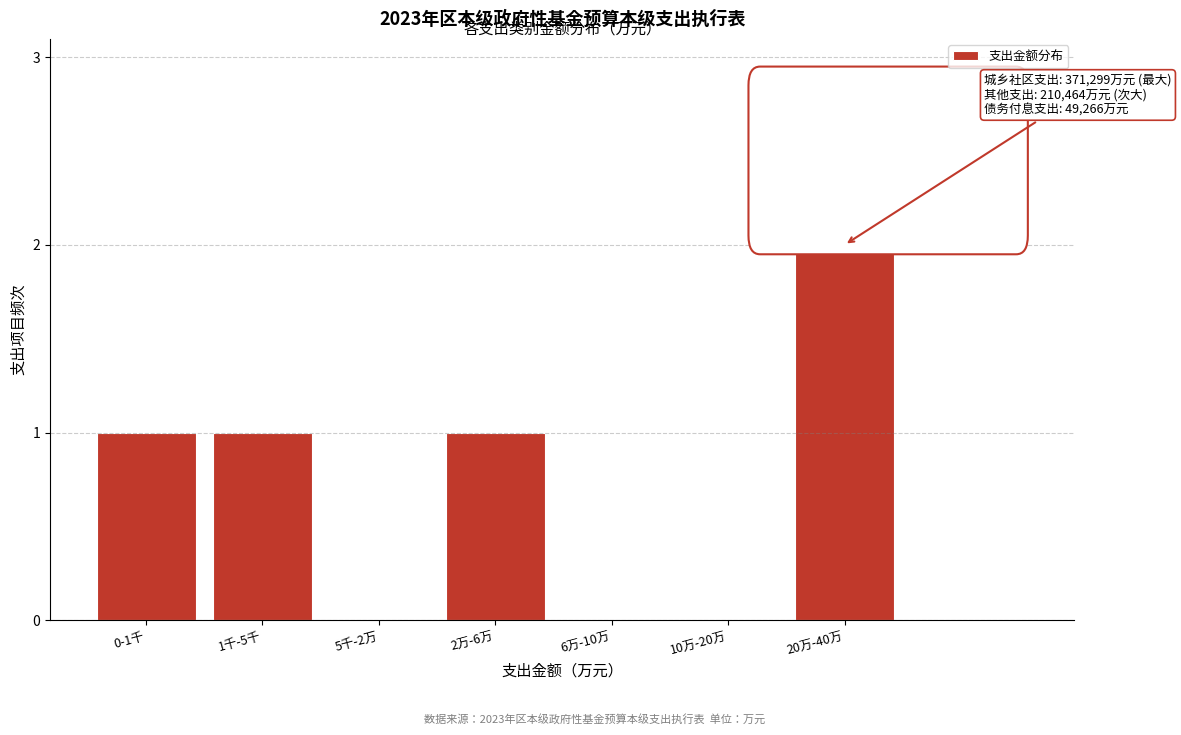

Reading left to right, extract all data points from this chart.

0-1千=1	1千-5千=1	5千-2万=0	2万-6万=1	6万-10万=0	10万-20万=0	20万-40万=2